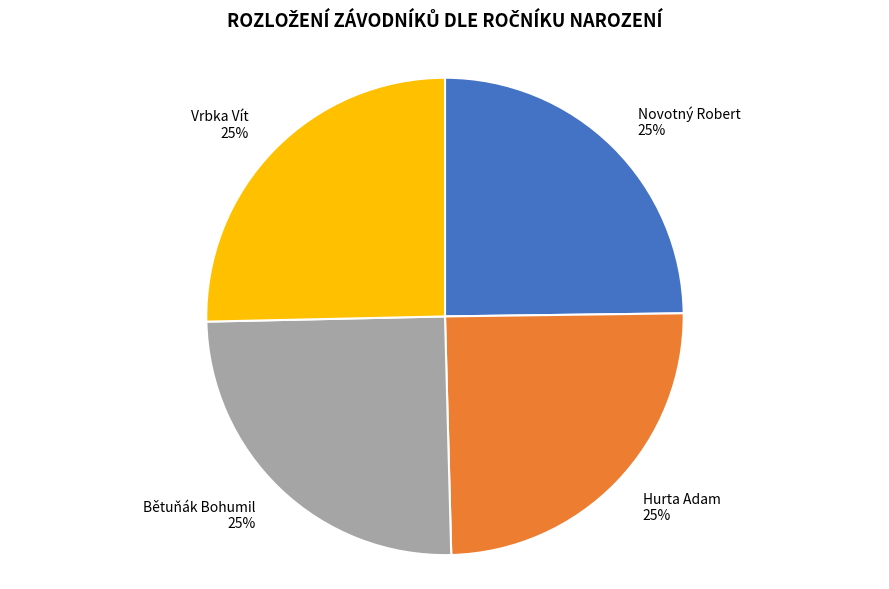

Approximately how many times larger is the value at Vrbka Vít compared to Bětuňák Bohumil?

1.0